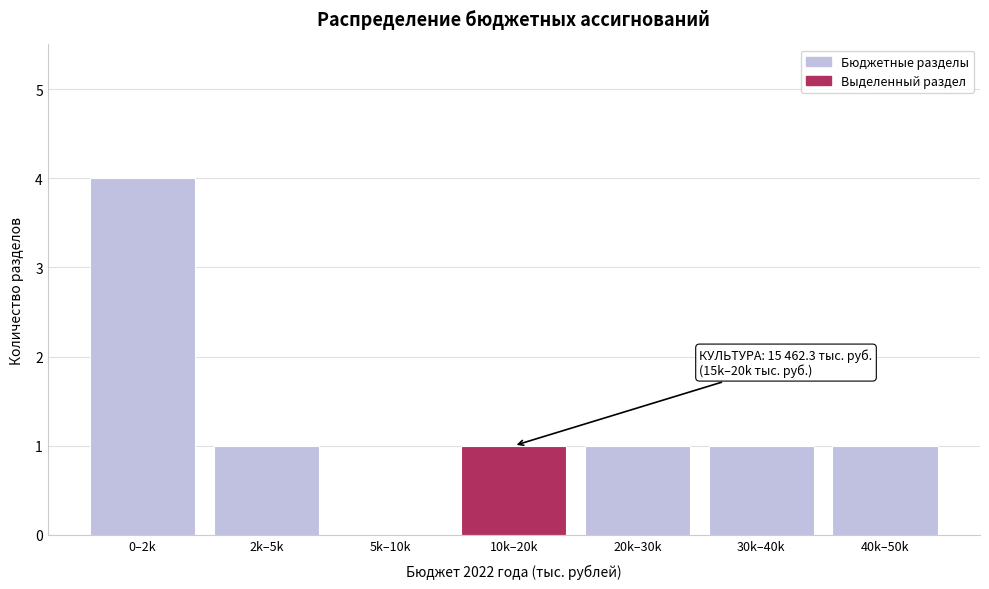

Reading left to right, extract all data points from this chart.

0–2k=4	2k–5k=1	5k–10k=0	10k–20k=1	20k–30k=1	30k–40k=1	40k–50k=1